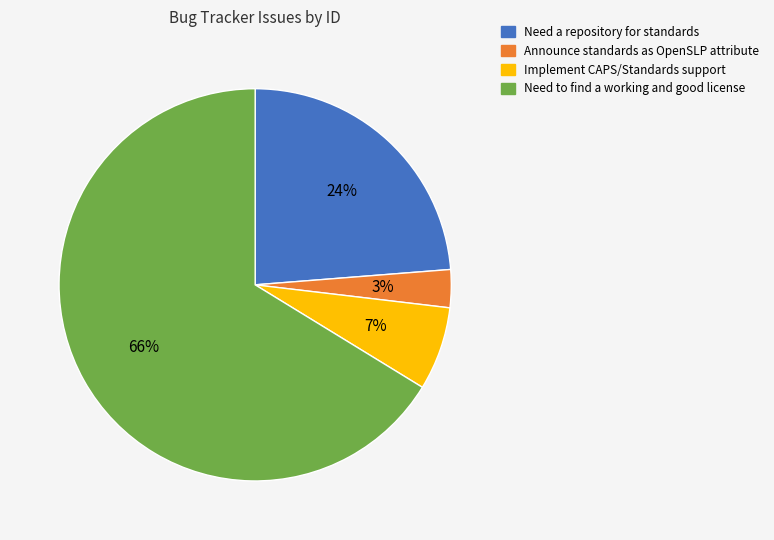

Is the sum of Need a repository for standards and Implement CAPS/Standards support greater than half?

No